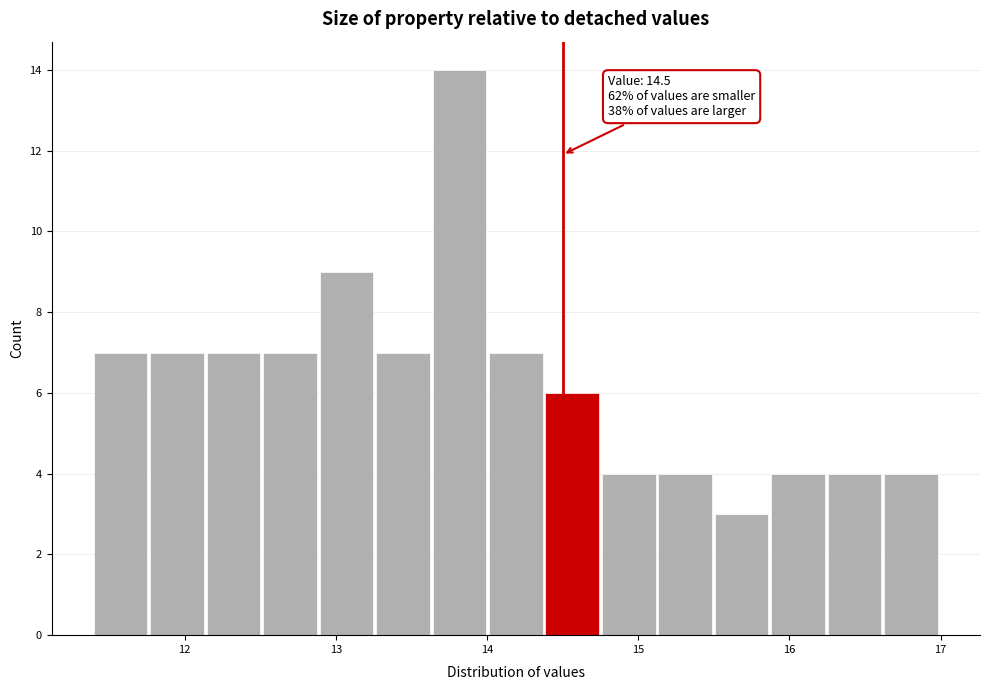

Around what value on the x-axis is the tallest bar? Give the approximate position of its centre, as read against the axis.

13.8